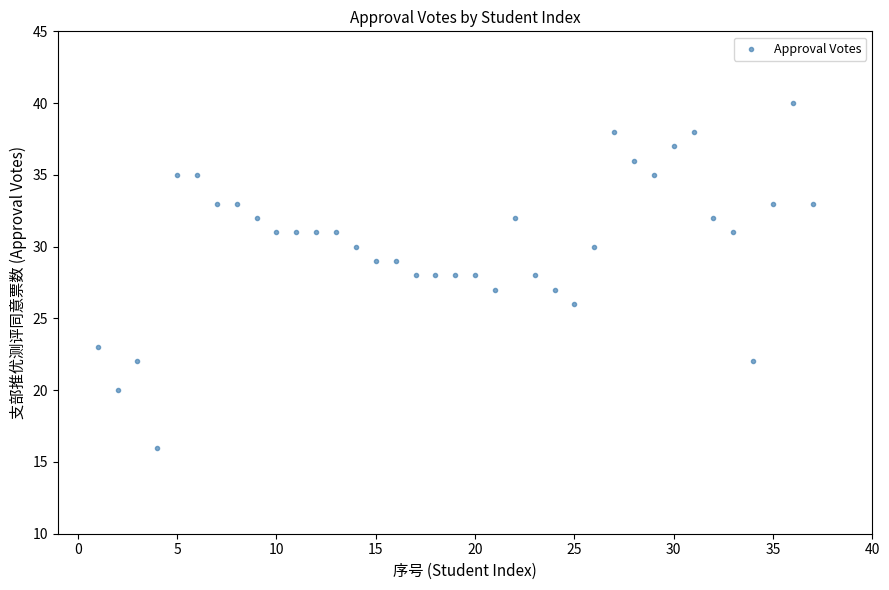

What is the range of Y values (max minus min)?

24